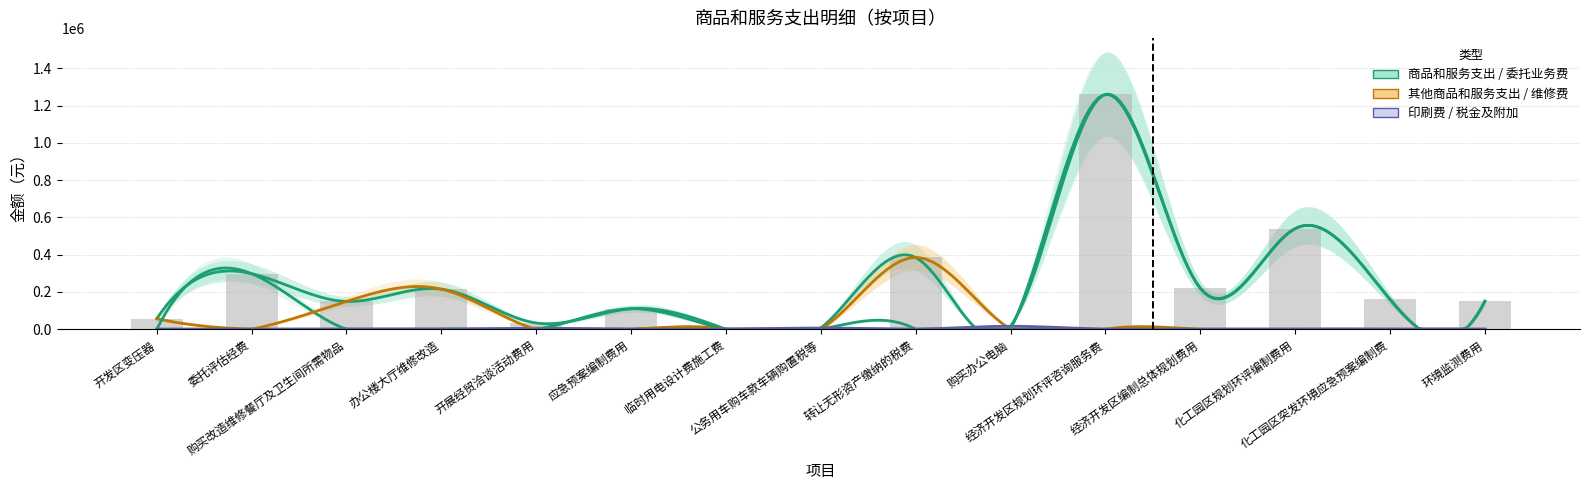

True or false: 维修（护）费 has a value of 149242.0 at 购买改造维修餐厅及卫生间所需物品.

True